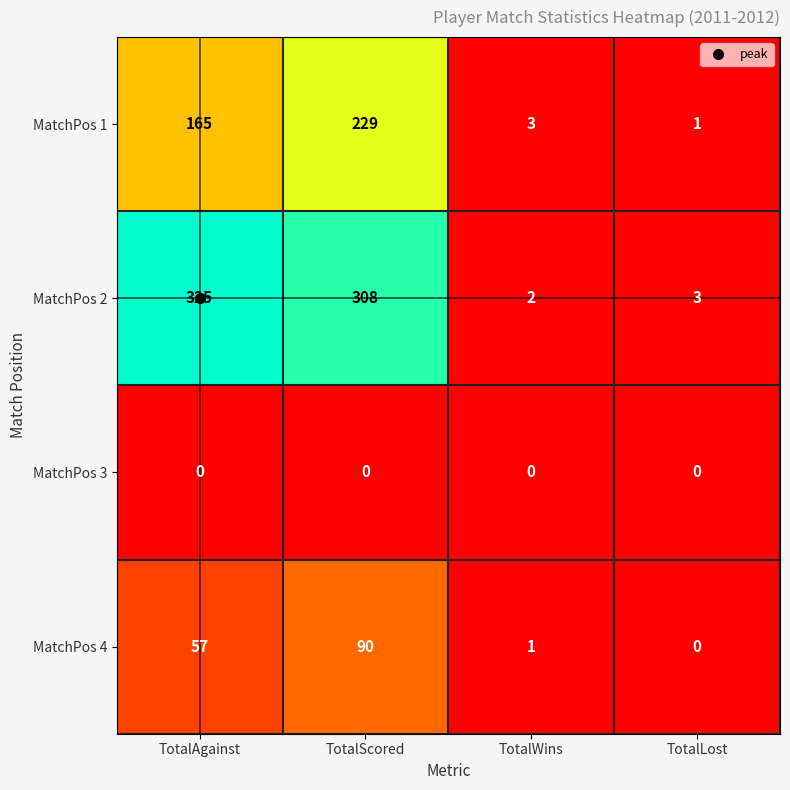

The MatchPos 1 series shows 1 at TotalLost. True or false?

True